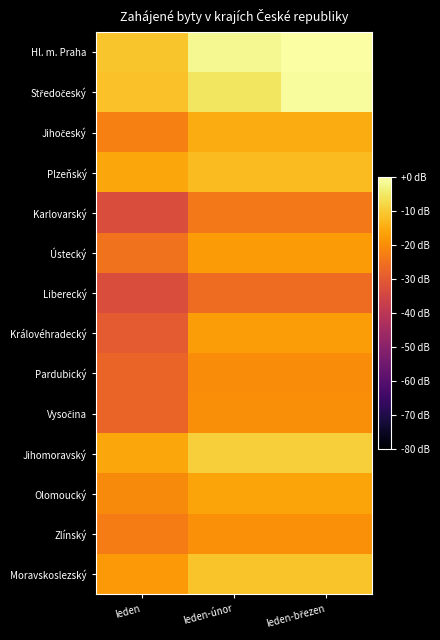

Count the number of categories in the chart.

3